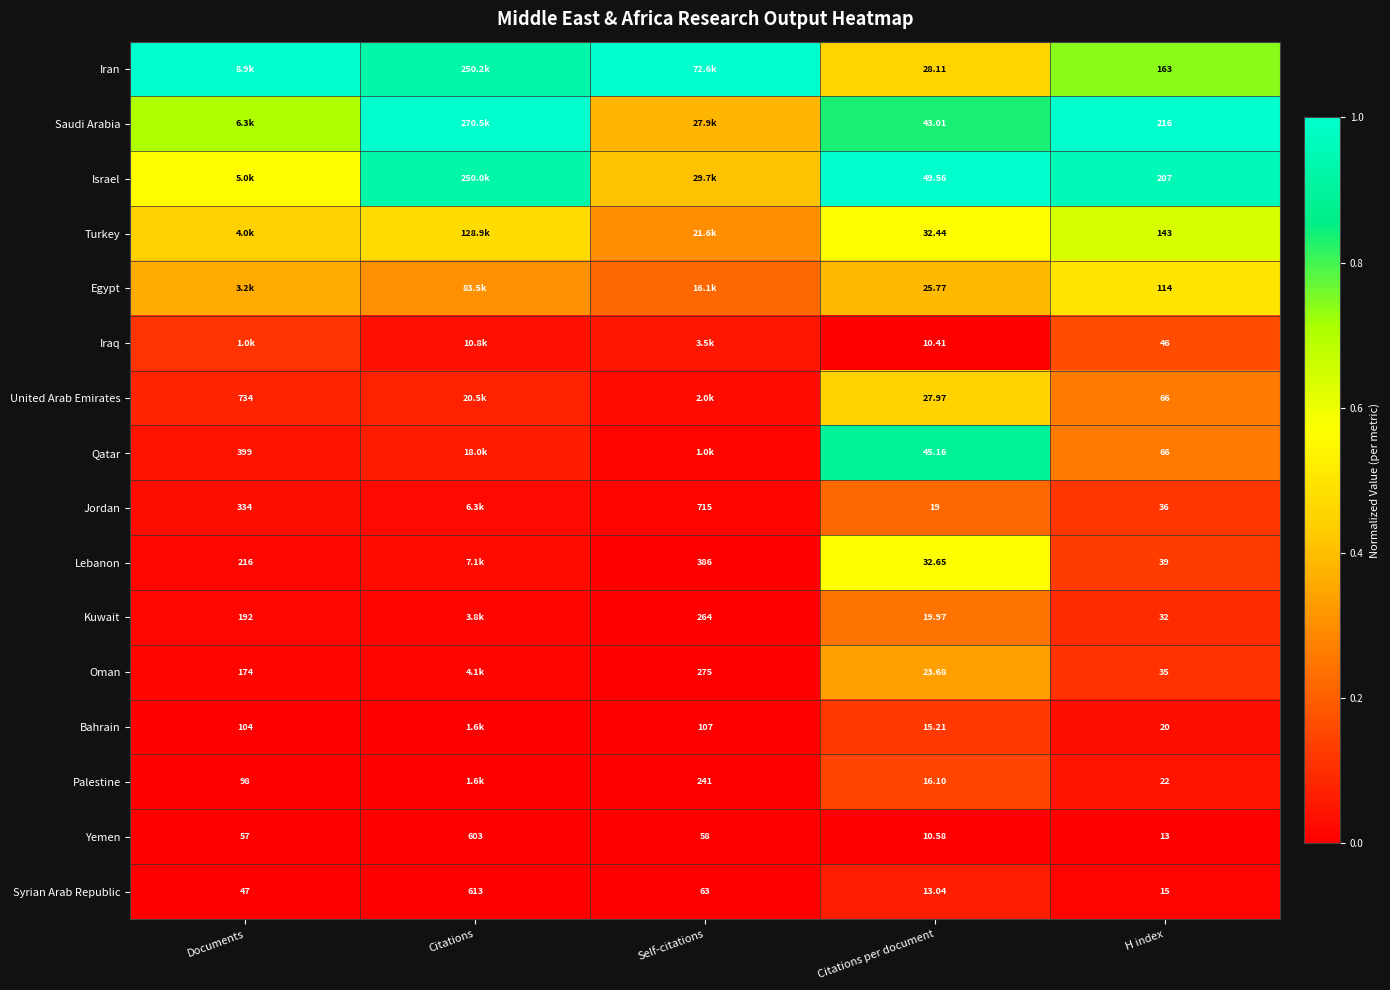

Which has a higher value, H index or Documents?

Documents